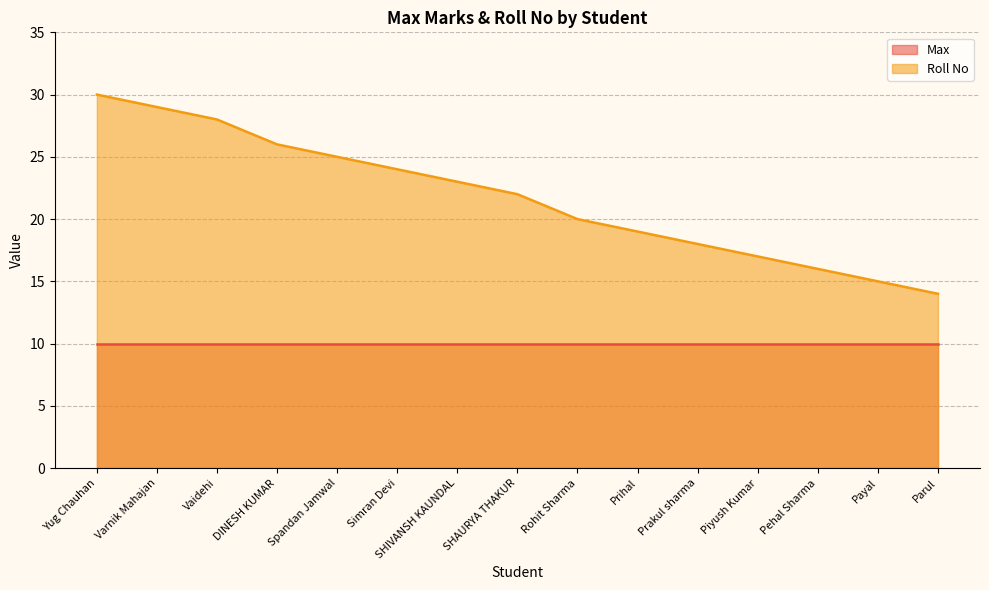

What is the change in value from SHIVANSH KAUNDAL to SHAURYA THAKUR?

-1